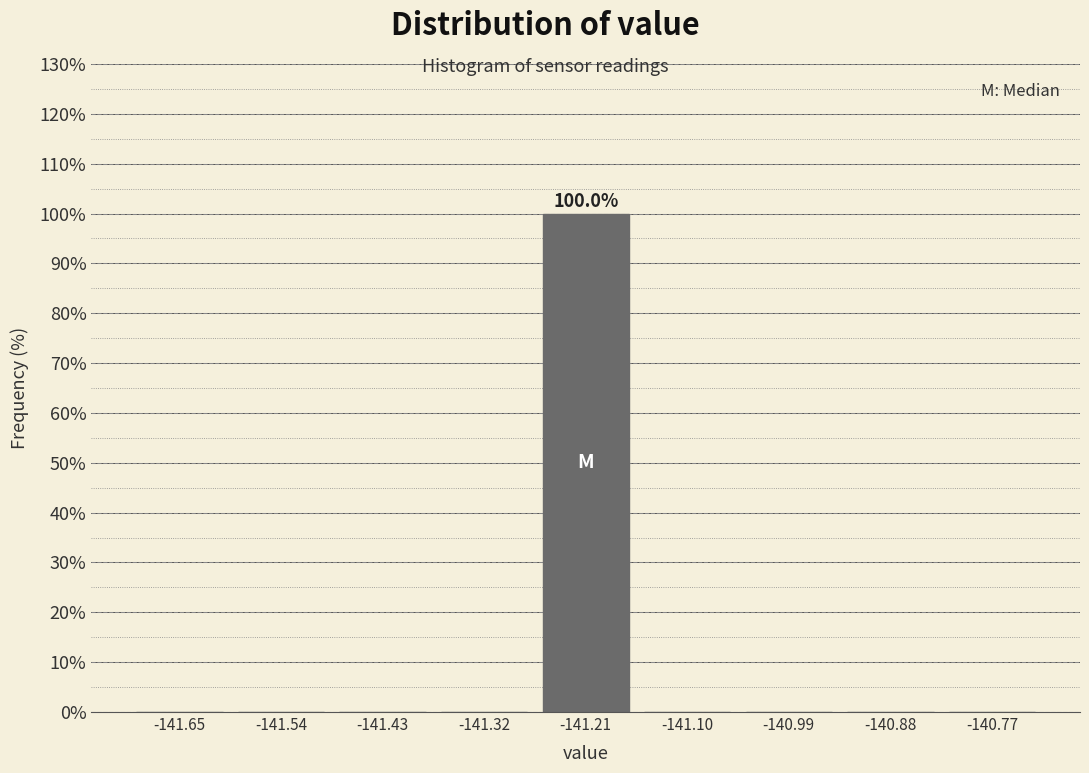

Over which range of the x-axis is the bar tallest?

-141.26 to -141.16